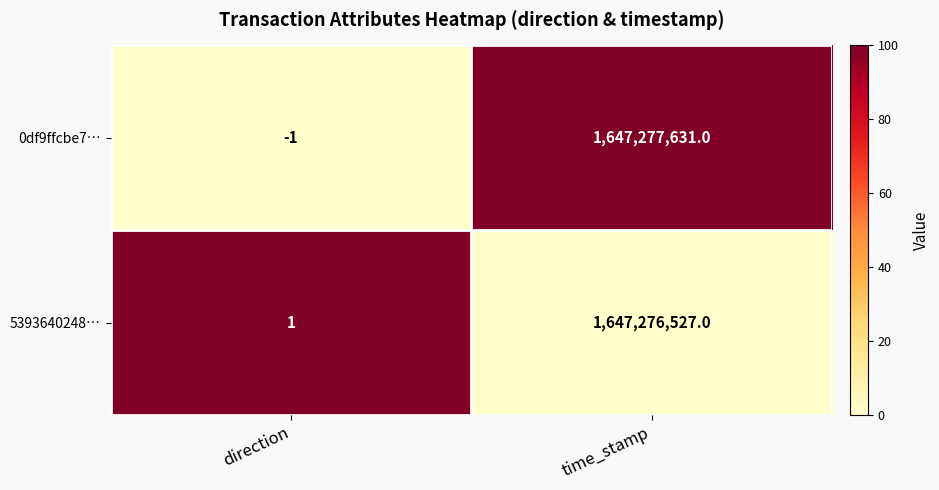

Which category has the highest value across all series?

time_stamp